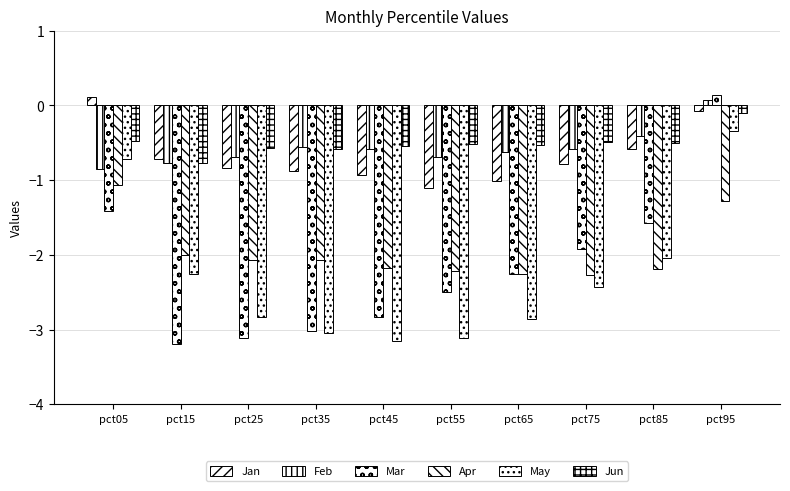

How many data points in Mar are above -2?

4